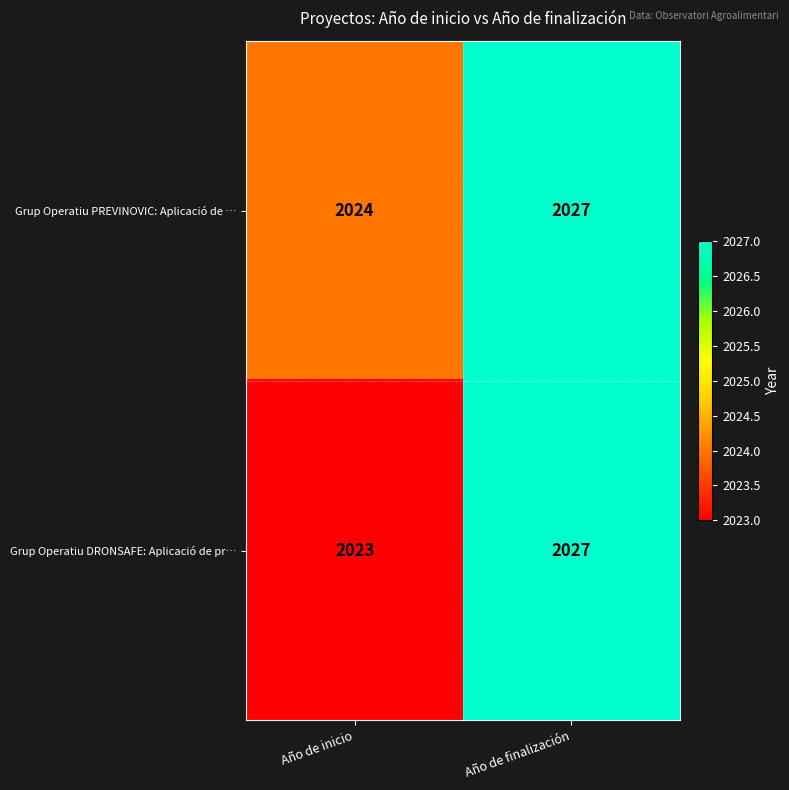

Which series changed the most between Año de inicio and Año de finalización?

Grup Operatiu DRONSAFE: Aplicació de pr…